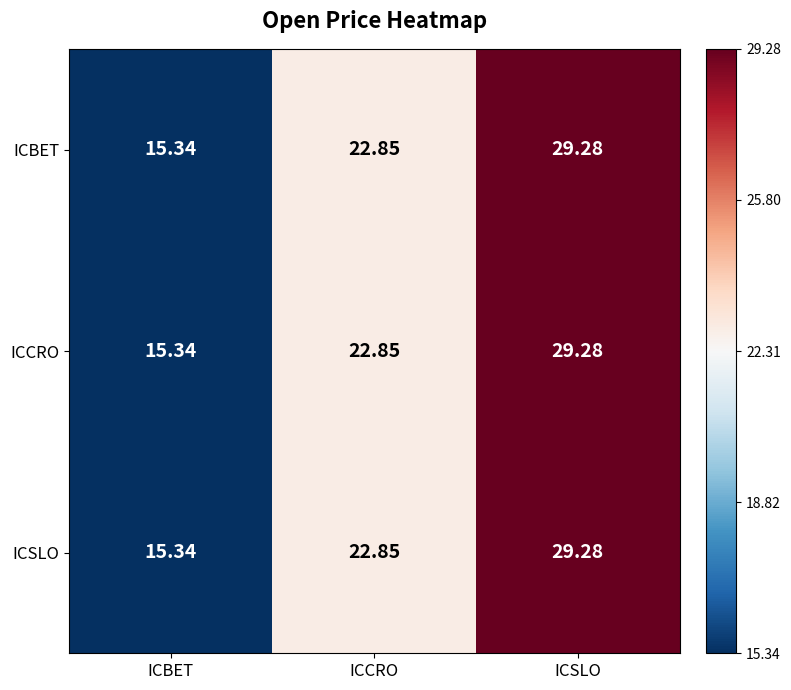

Count the number of categories in the chart.

3